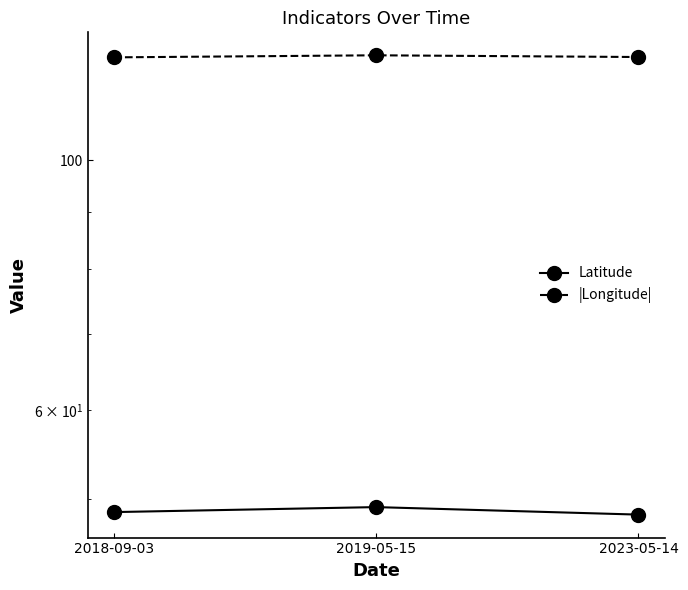

What is the label of the 3rd point from the left?

2023-05-14